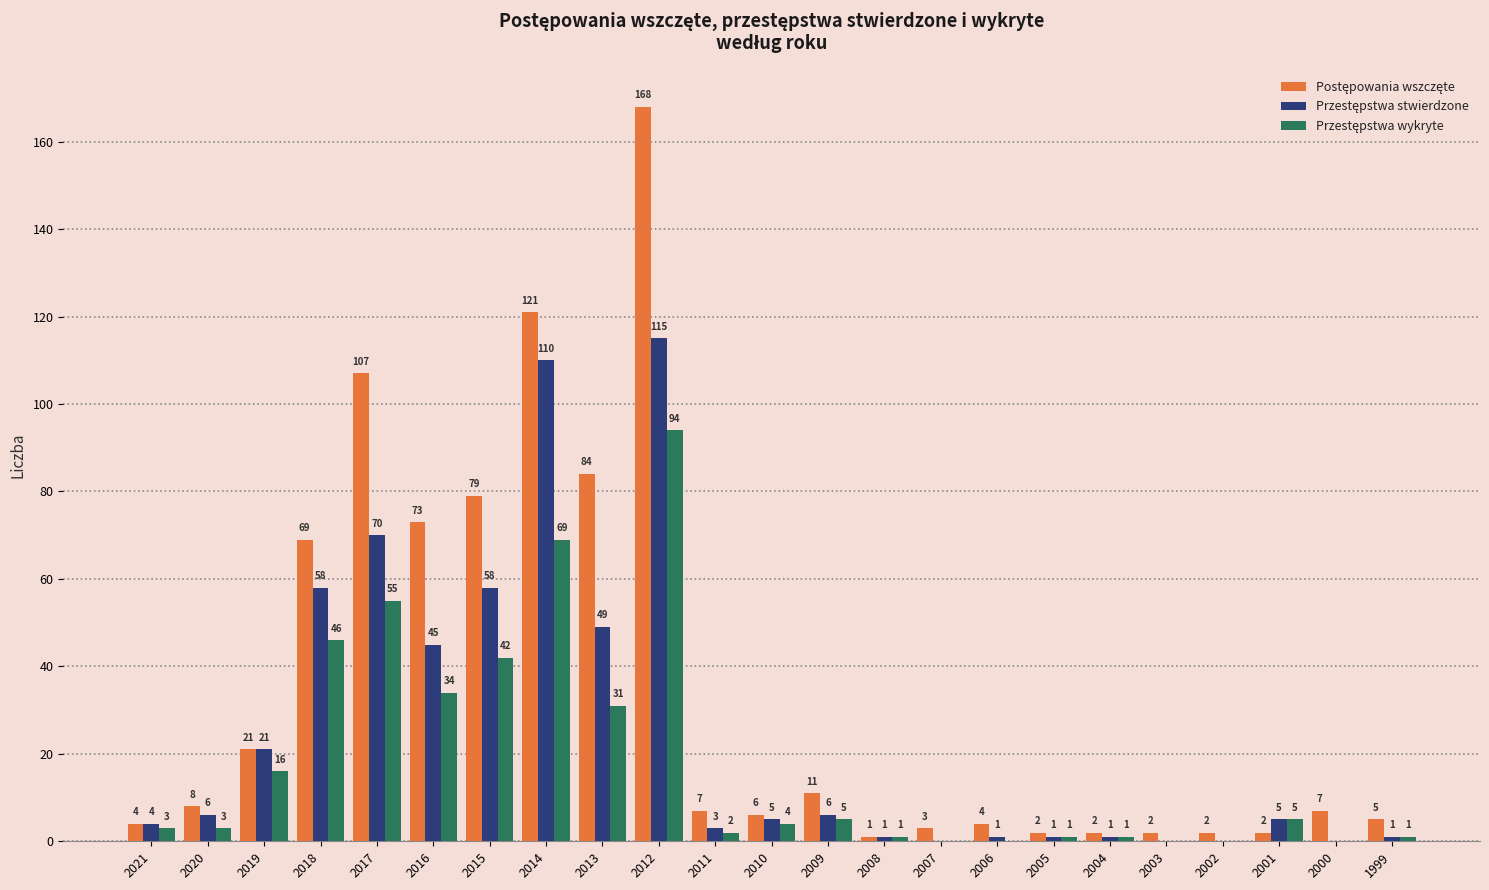

What is the total value across all series at 2006?

5